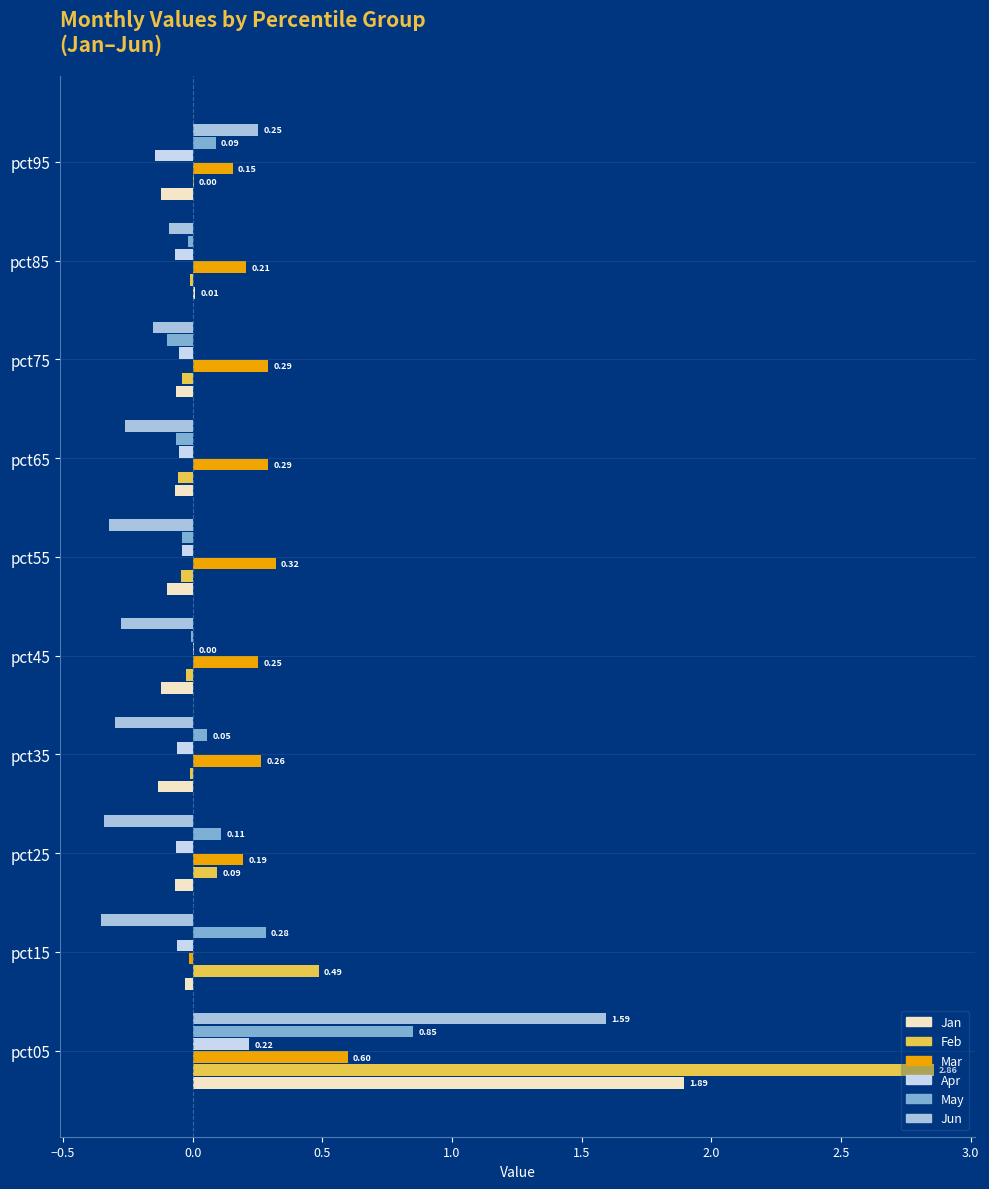

How many series are shown in this chart?

6